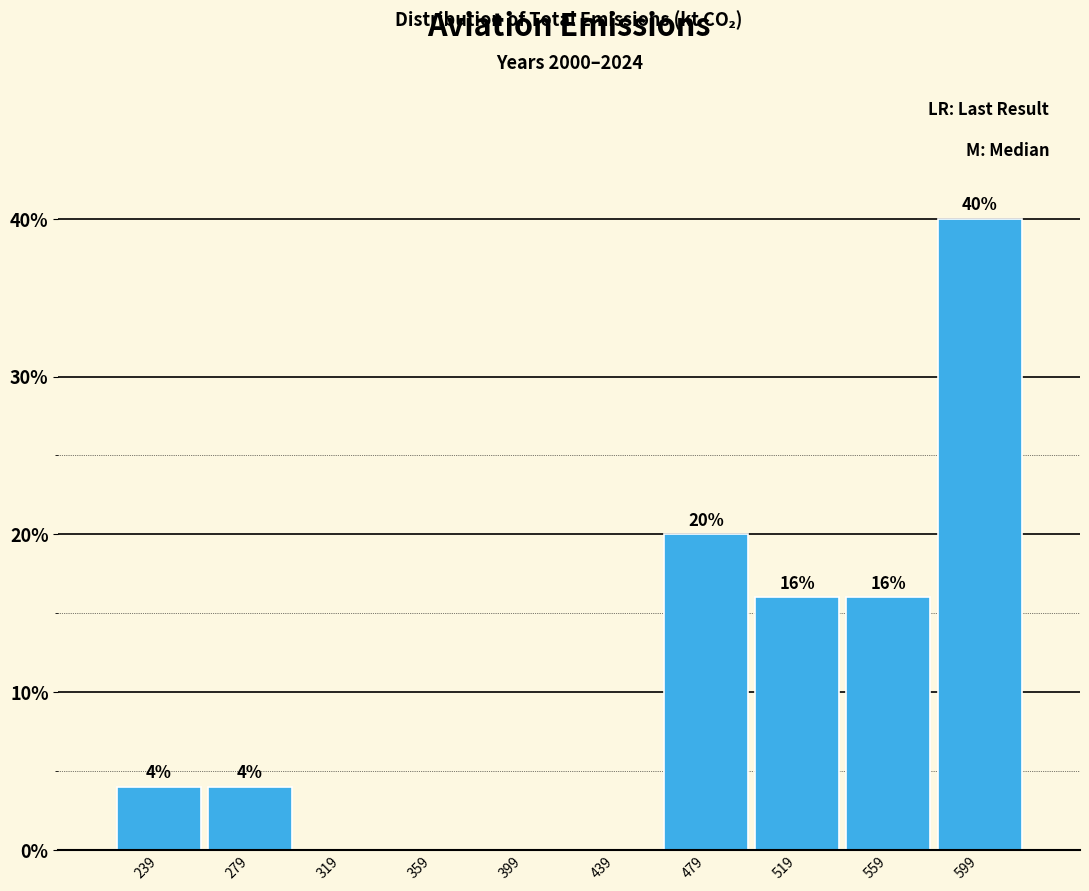

Over which range of the x-axis is the bar tallest?

580 to 620